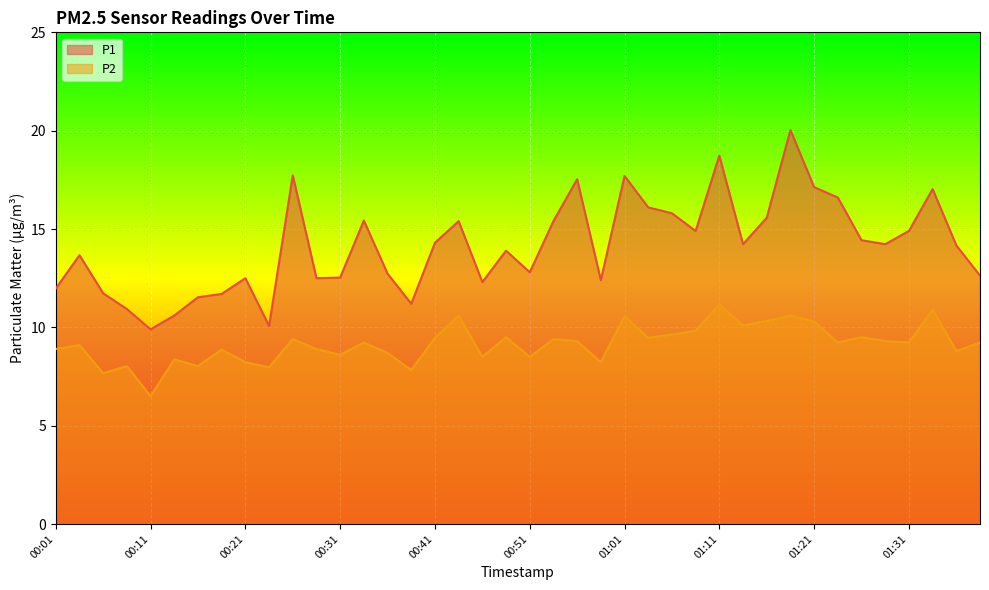

At which category does P1 reach its first local valley?

00:11